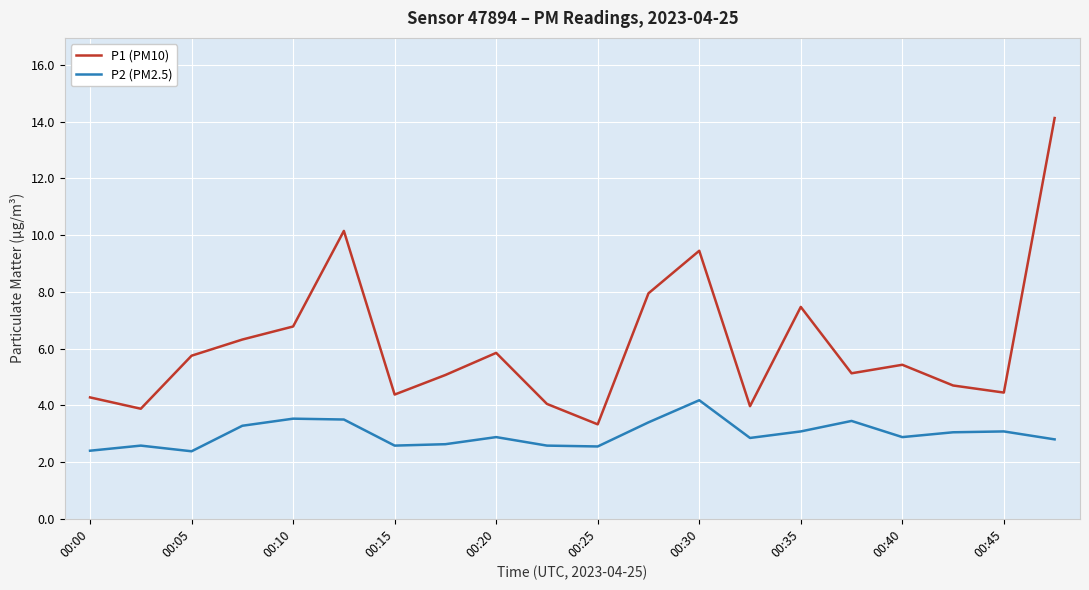

What is the difference between the maximum and minimum values in the P2 (PM2.5) series?

1.8